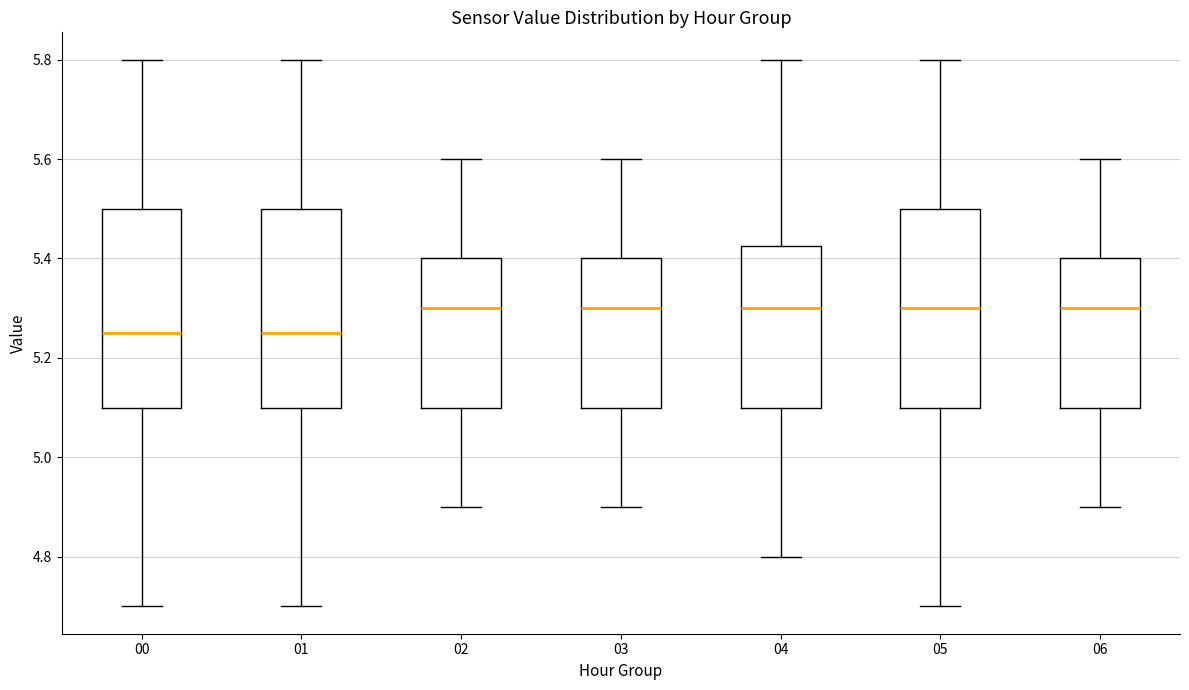

Reading left to right, transcribe this box plot: for each box, give where its median line is, the range the box spans, and where its two whiskers end, as read against the y-axis. The values are not printed on the chart, so give them approximately, as read against the axis.

00: median 5.26, box 5.10 to 5.50, whiskers 4.70 to 5.80
01: median 5.26, box 5.10 to 5.50, whiskers 4.70 to 5.80
02: median 5.30, box 5.10 to 5.40, whiskers 4.90 to 5.60
03: median 5.30, box 5.10 to 5.40, whiskers 4.90 to 5.60
04: median 5.30, box 5.10 to 5.42, whiskers 4.80 to 5.80
05: median 5.30, box 5.10 to 5.50, whiskers 4.70 to 5.80
06: median 5.30, box 5.10 to 5.40, whiskers 4.90 to 5.60